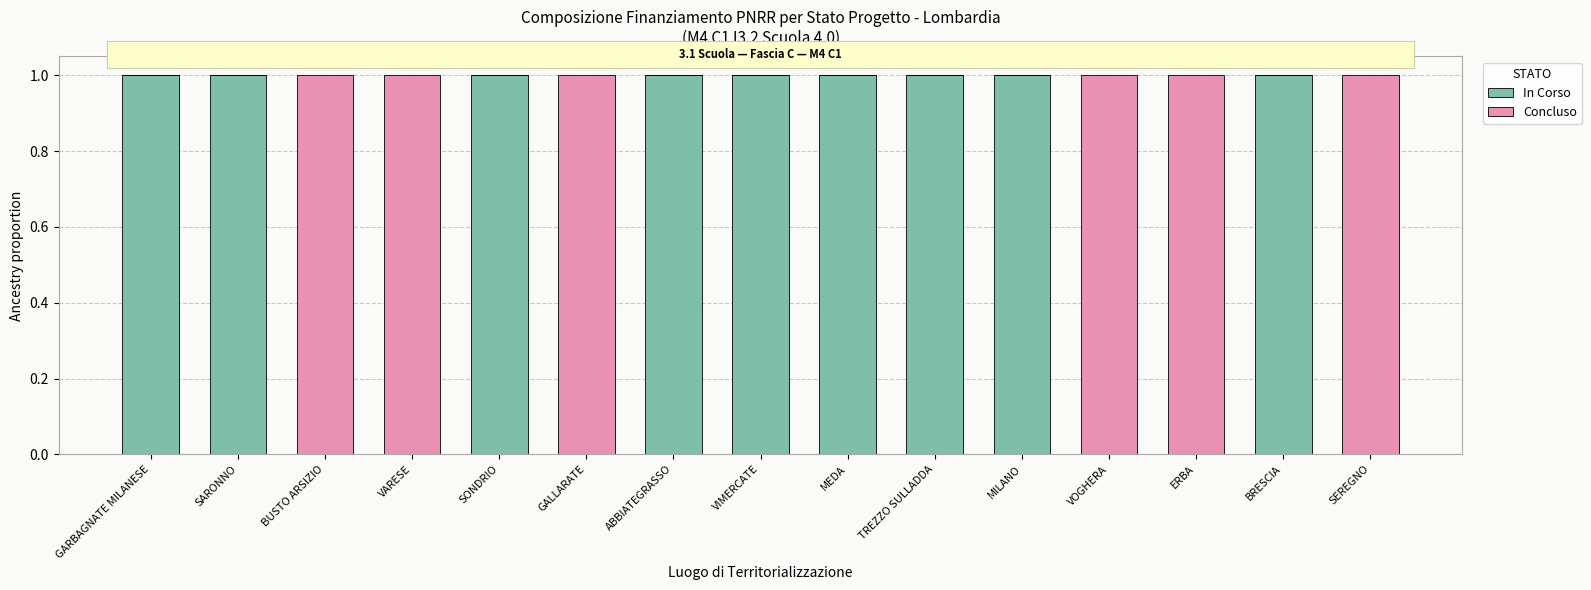

What are all the series names shown in the legend?

In Corso, Concluso